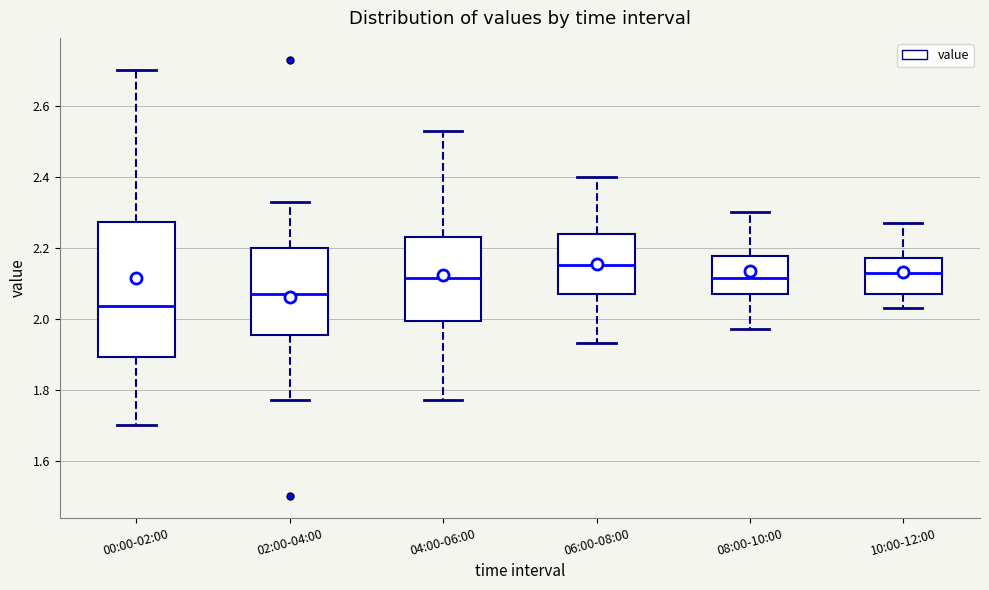

Reading left to right, read every box against the y-axis: the position of its median line, the range the box covers, and the ends of its whiskers. The values are not printed on the chart, so give them approximately, as read against the axis.

00:00-02:00: median 2.04, box 1.90 to 2.28, whiskers 1.70 to 2.70
02:00-04:00: median 2.08, box 1.96 to 2.20, whiskers 1.78 to 2.34
04:00-06:00: median 2.12, box 2.00 to 2.24, whiskers 1.78 to 2.54
06:00-08:00: median 2.16, box 2.08 to 2.24, whiskers 1.94 to 2.40
08:00-10:00: median 2.12, box 2.08 to 2.18, whiskers 1.98 to 2.30
10:00-12:00: median 2.14, box 2.08 to 2.18, whiskers 2.04 to 2.28